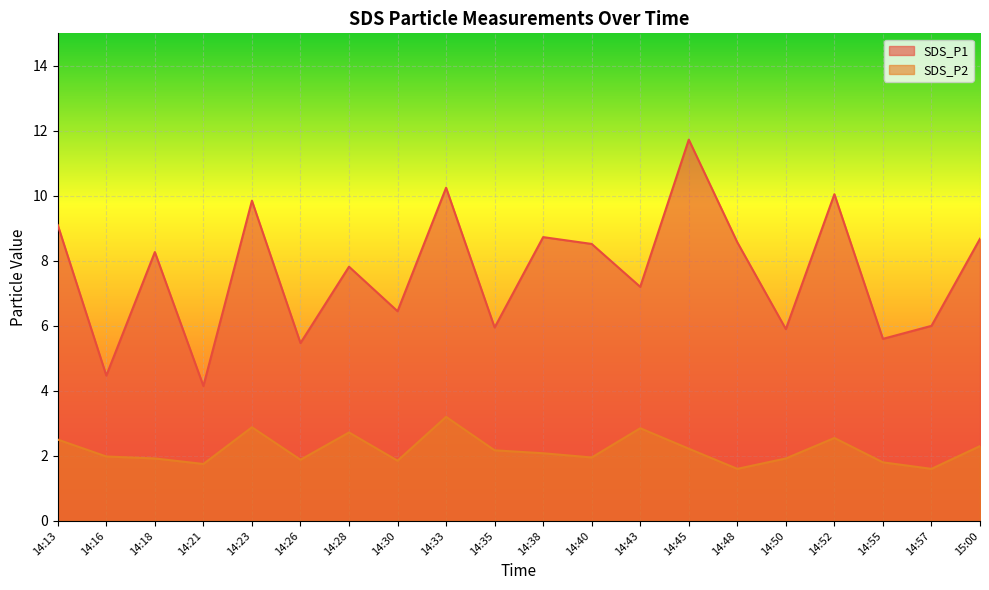

How many interior local peaks does the SDS_P1 series have?

7